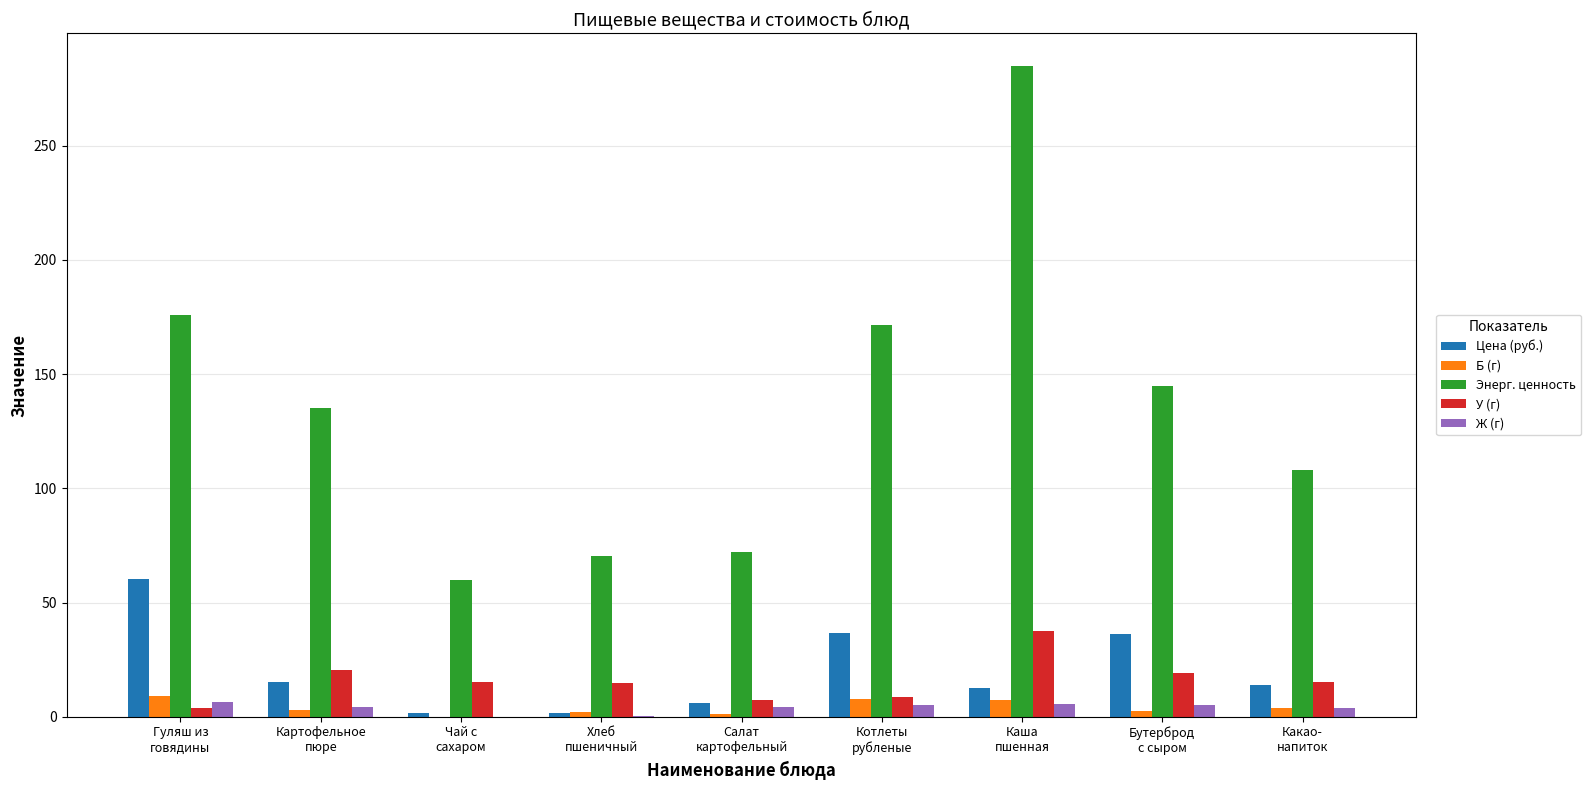

What is the maximum value for Ж (г)?

6.6